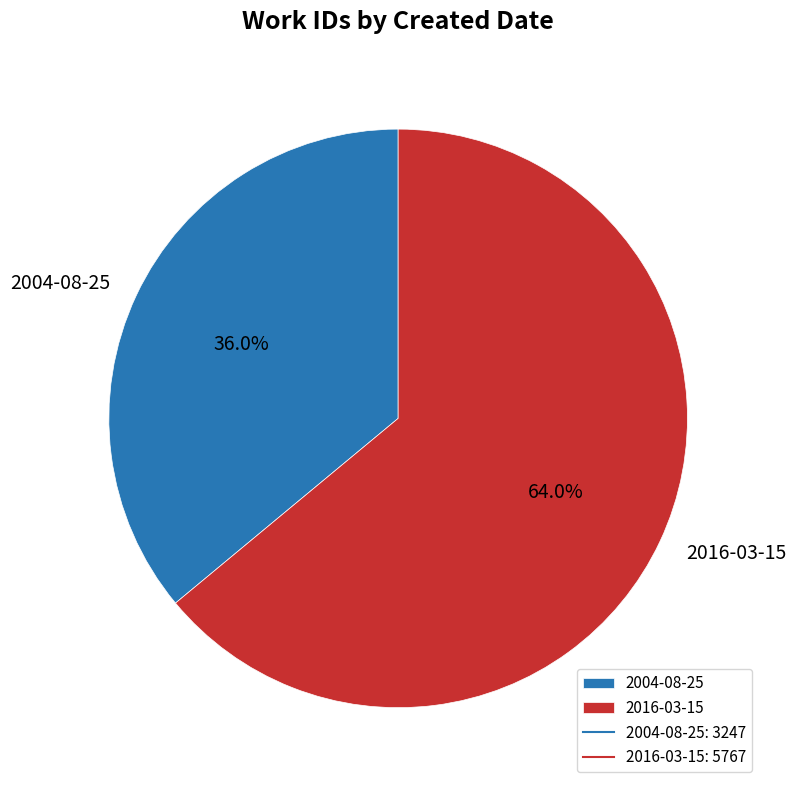

How many slices are in this pie chart?

2